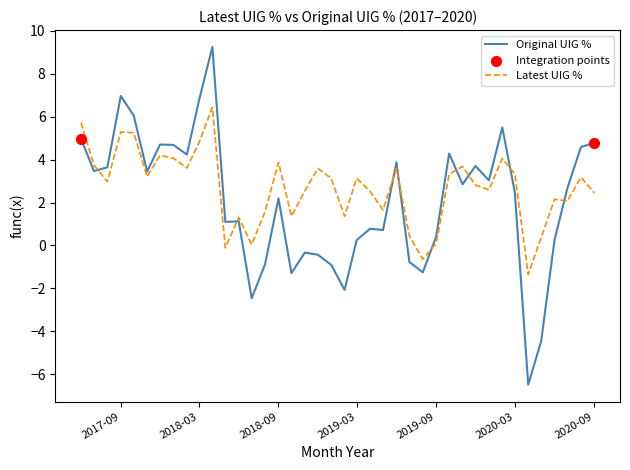

Which series has the largest range (max minus min)?

Original UIG %